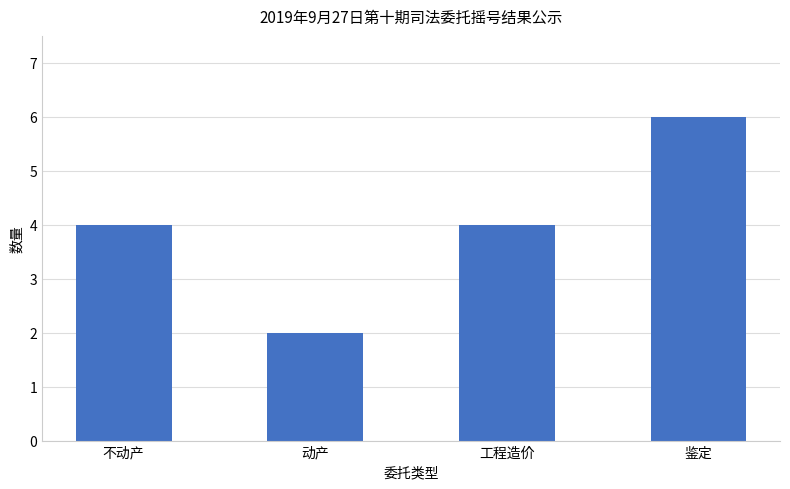

What is the difference between the values at 鉴定 and 工程造价?

2